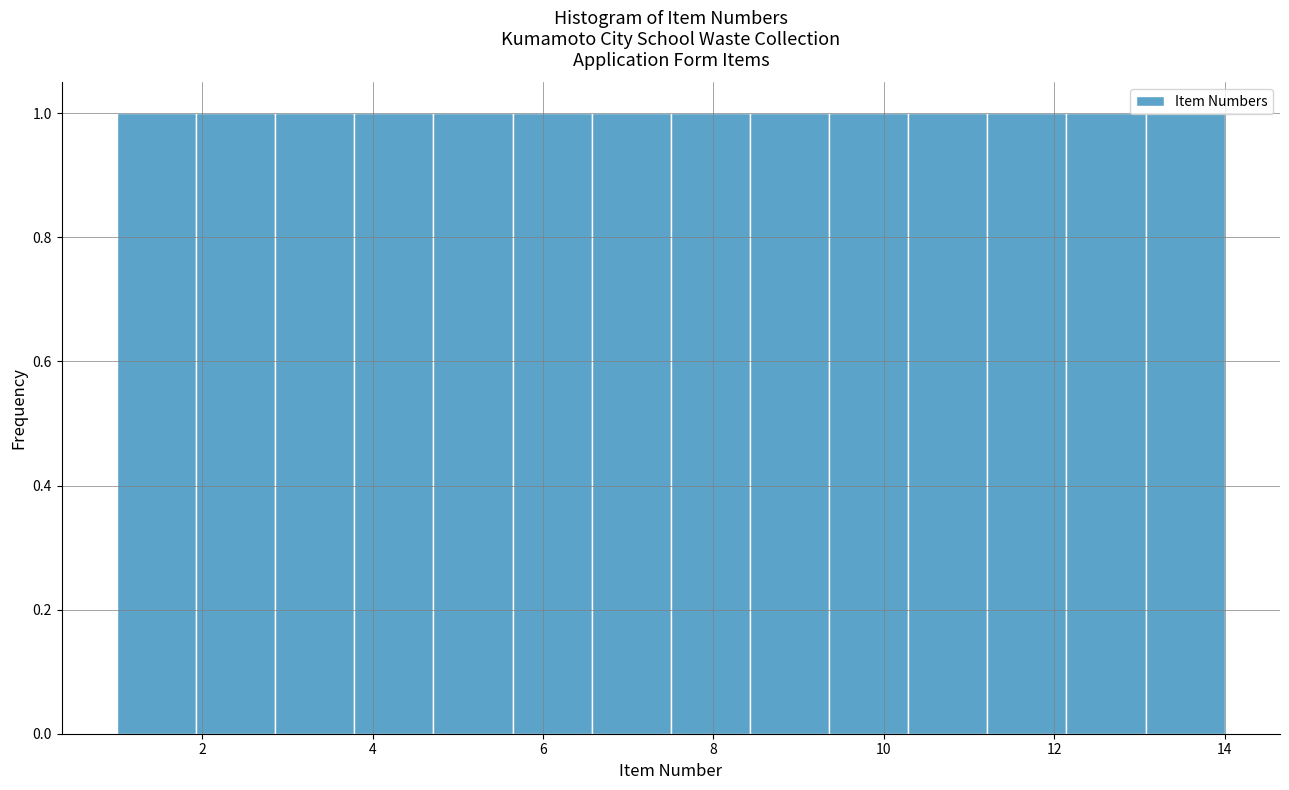

Reading left to right, list every bar in this chart as the range it spans on the x-axis followed by its height. Neither the bar edges nor the heights are printed on the chart, so give them approximately, as read against the axes.

1.0 to 2.0: 1
2.0 to 2.8: 1
2.8 to 3.8: 1
3.8 to 4.8: 1
4.8 to 5.6: 1
5.6 to 6.6: 1
6.6 to 7.6: 1
7.6 to 8.4: 1
8.4 to 9.4: 1
9.4 to 10.2: 1
10.2 to 11.2: 1
11.2 to 12.2: 1
12.2 to 13.0: 1
13.0 to 14.0: 1